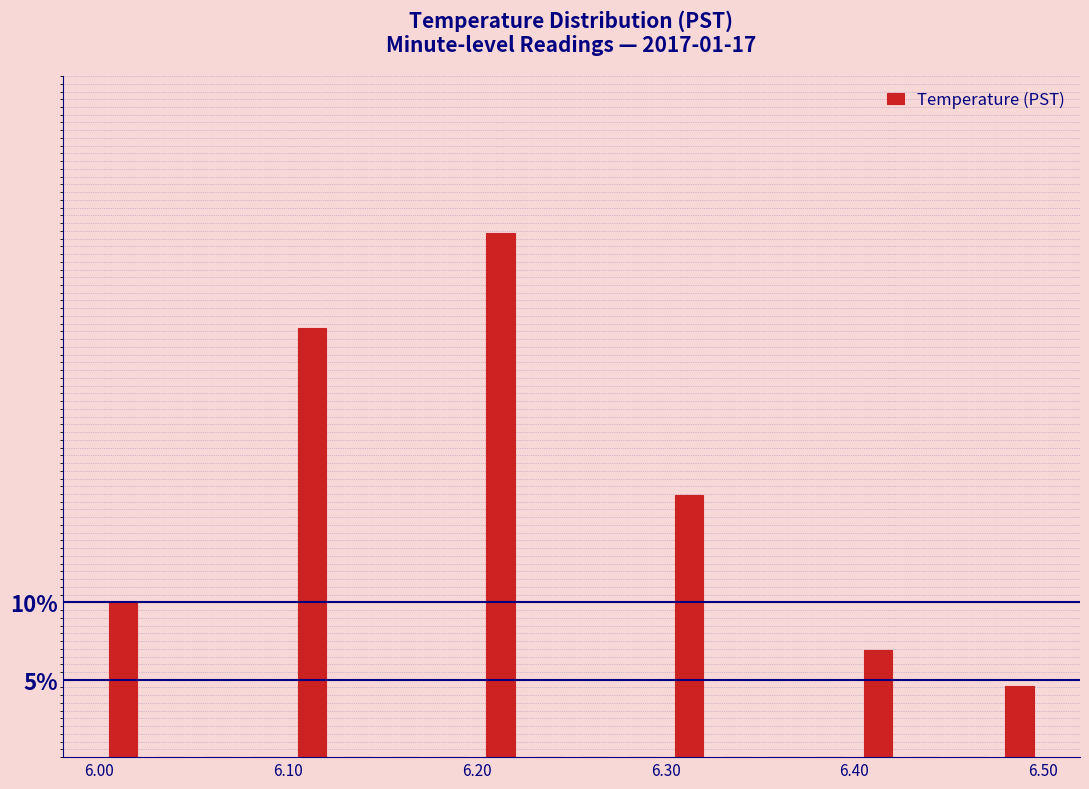

Around what value on the x-axis is the tallest bar? Give the approximate position of its centre, as read against the axis.

6.21